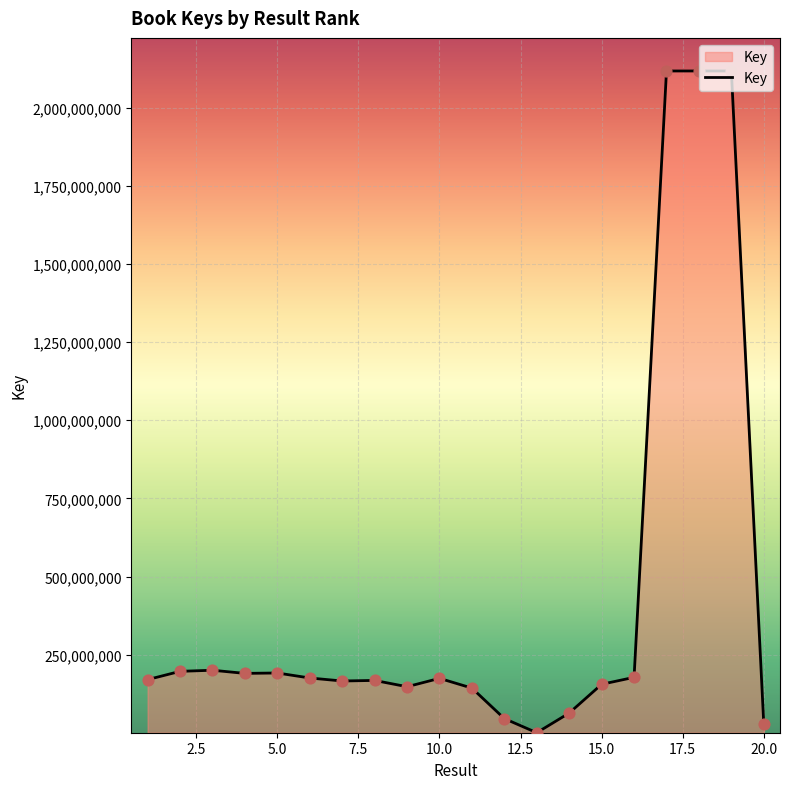

What is the maximum value shown in the chart?

2117890733